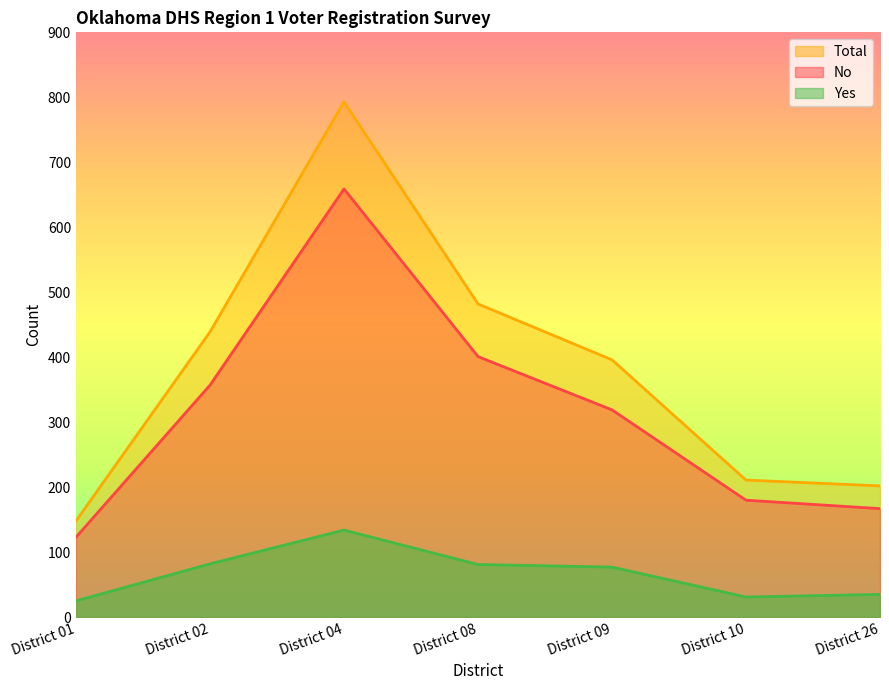

Reading left to right, transcribe all the data shown in this chart.

No: 123	357	659	401	319	180	167
Yes: 25	82	134	81	77	31	35
Total: 148	439	793	482	396	211	202